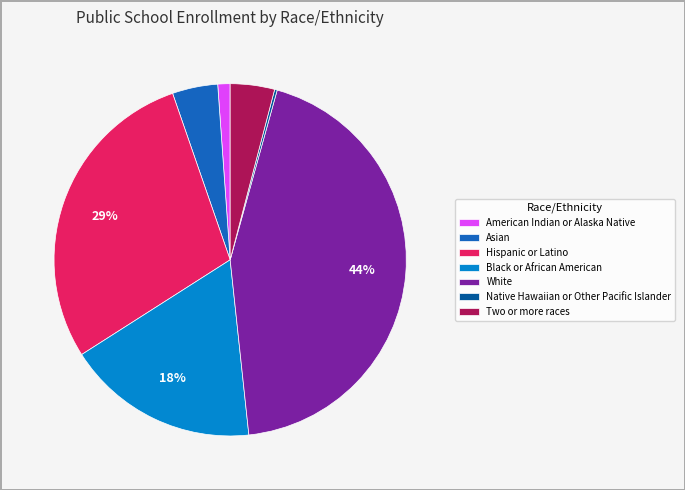

Do White and Hispanic or Latino together represent more than half of the pie?

Yes